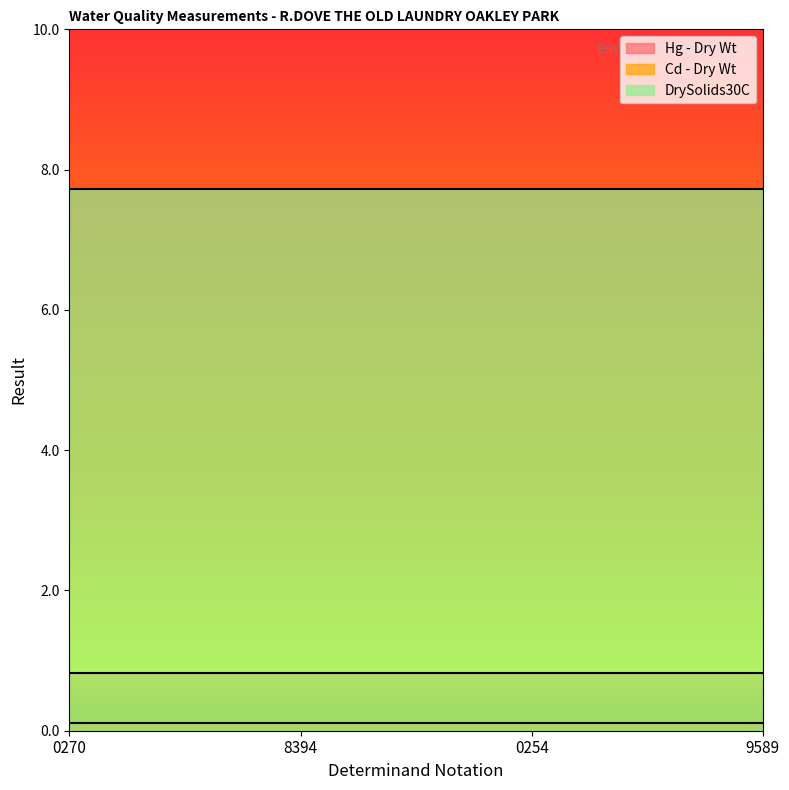

True or false: DrySolids30C and Hg - Dry Wt cross at least once.

False